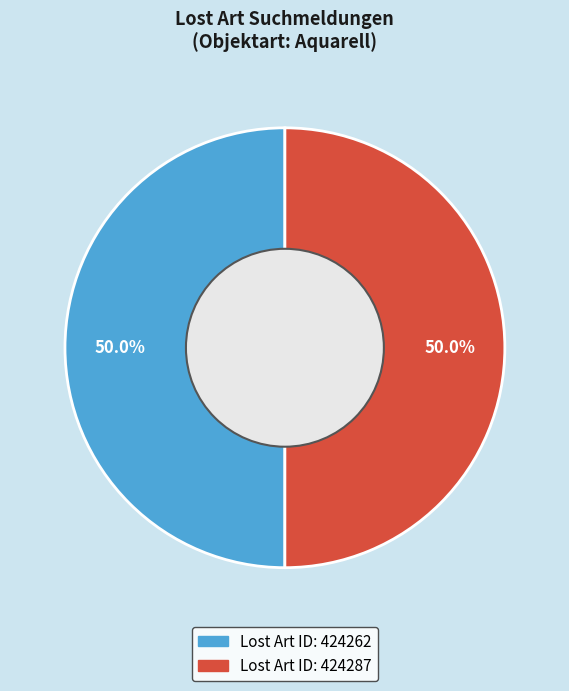

Is it true that Lost Art ID: 424262 is 44% of the pie?

False